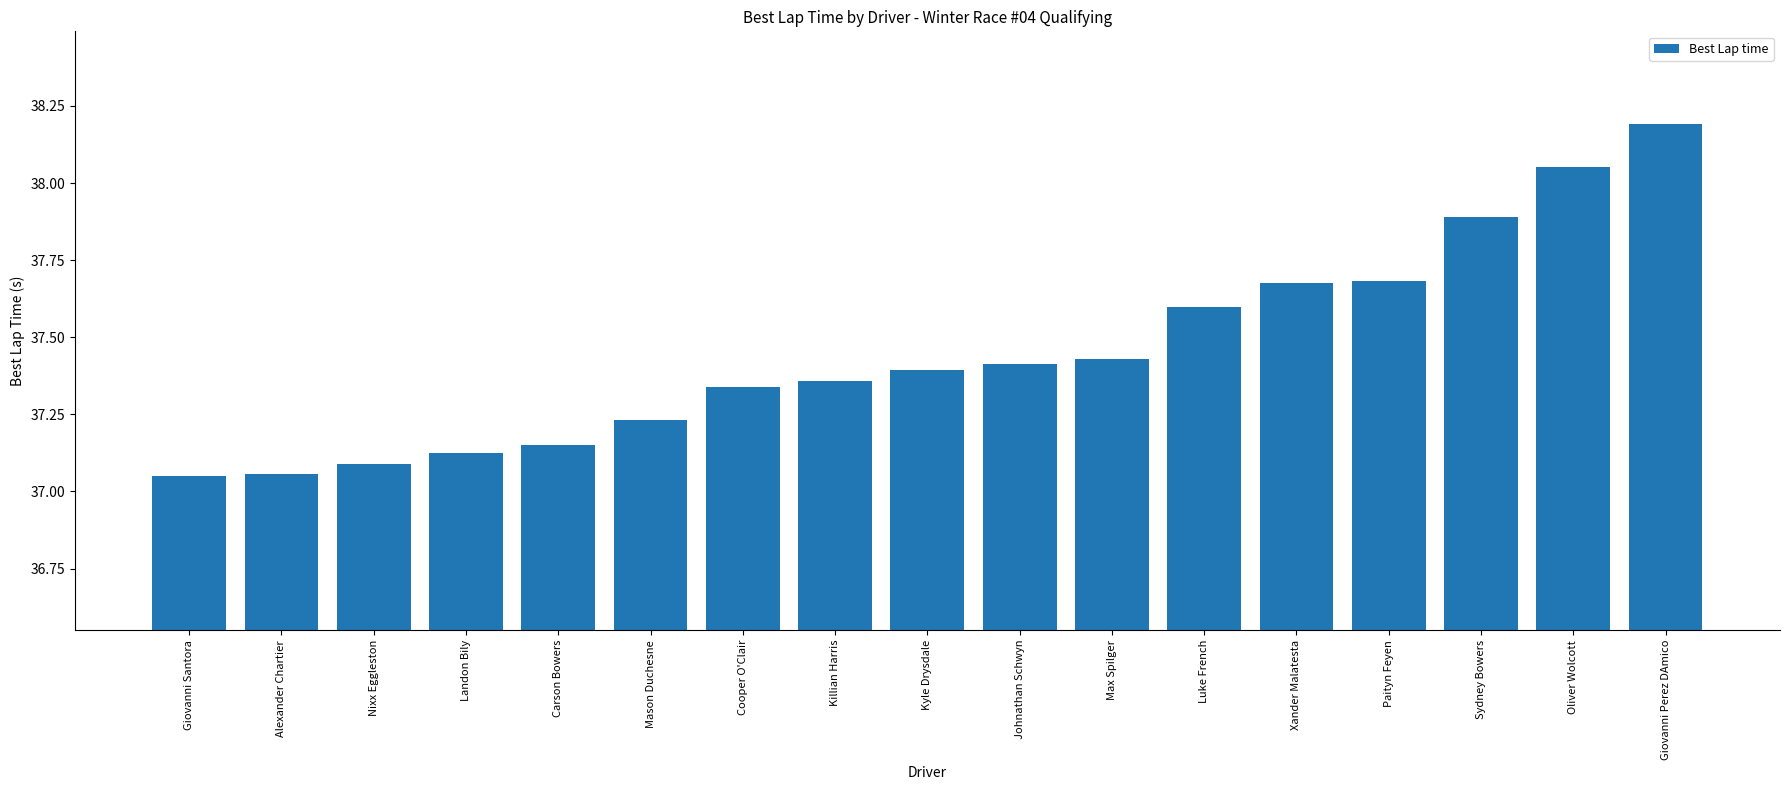

What is the label of the 8th bar from the right?

Johnathan Schwyn